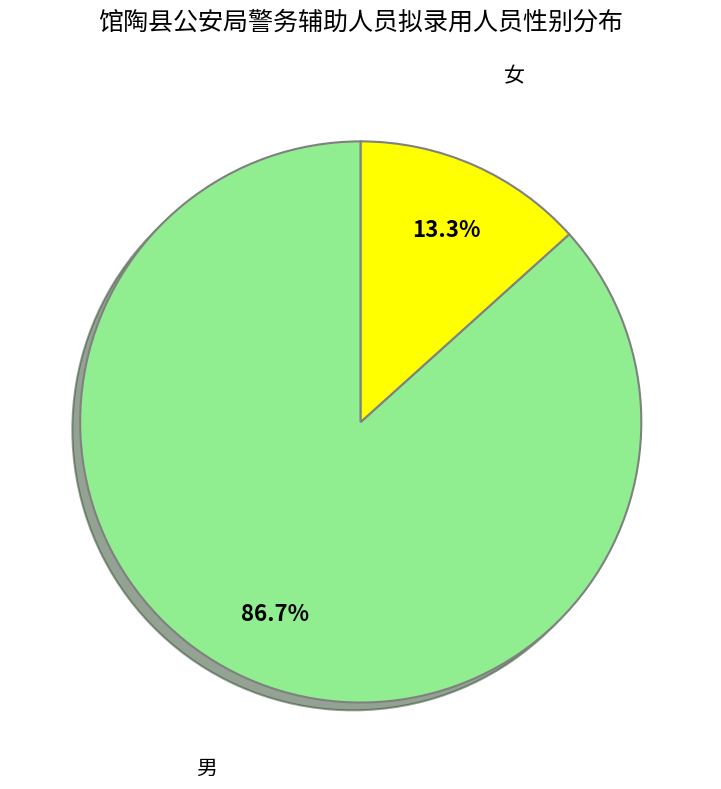

Rank the categories by value from highest to lowest.

男, 女